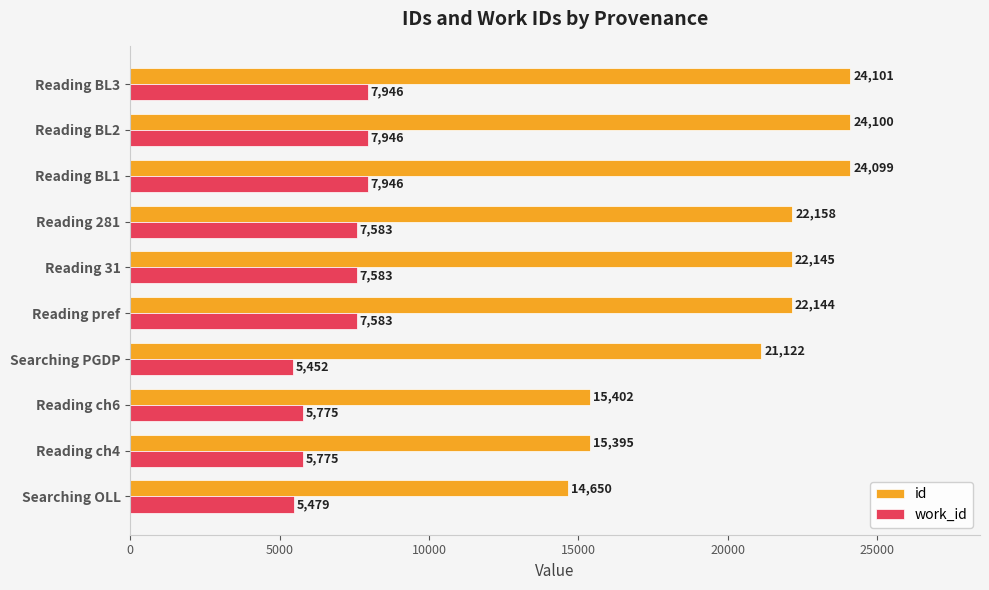

Which series has the largest total across all categories?

id